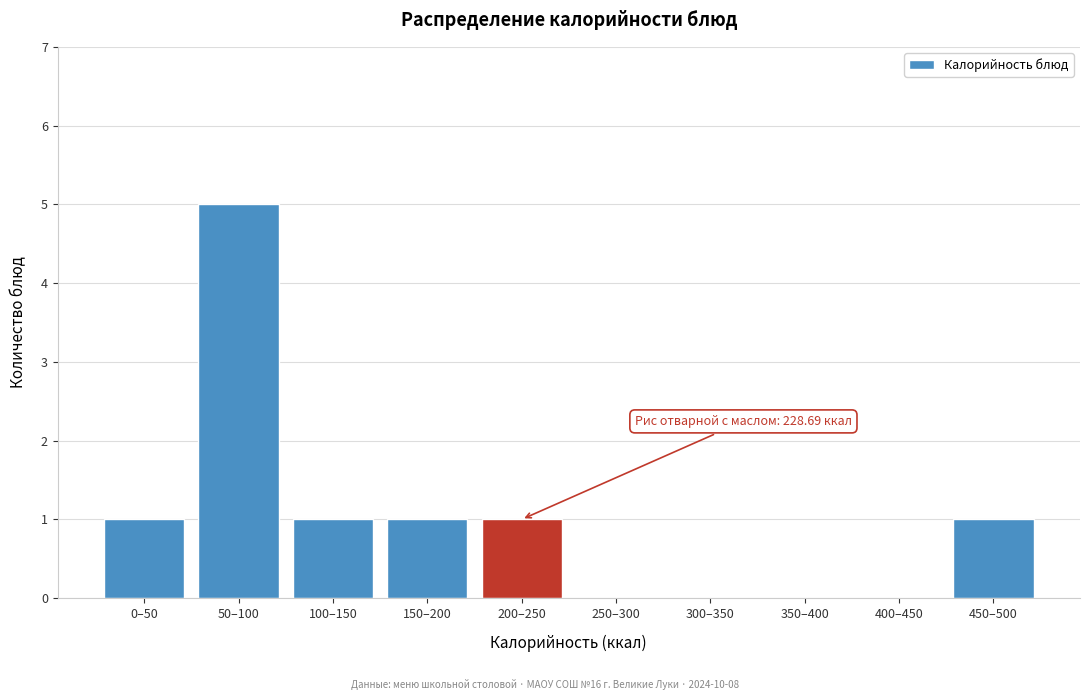

Reading right to left, transcribe all the data shown in this chart.

450–500=1	400–450=0	350–400=0	300–350=0	250–300=0	200–250=1	150–200=1	100–150=1	50–100=5	0–50=1